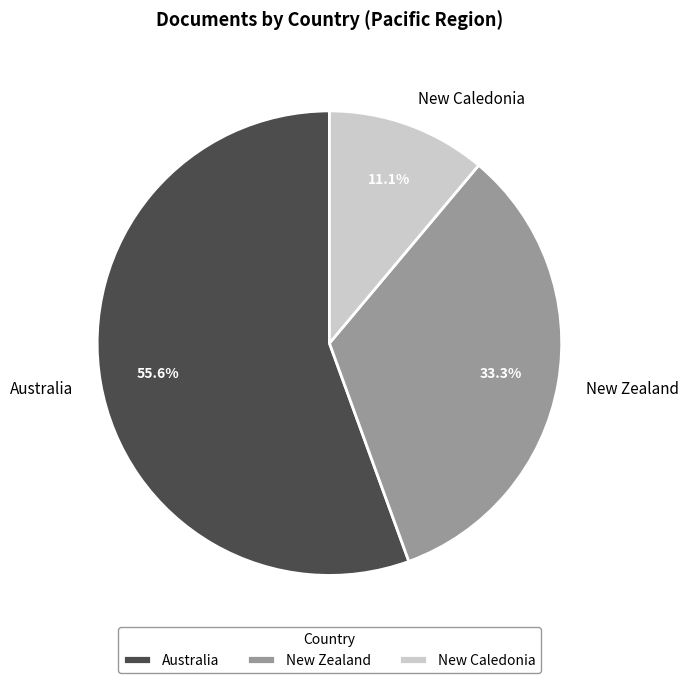

What is the total percentage of New Zealand and Australia?

88.9%